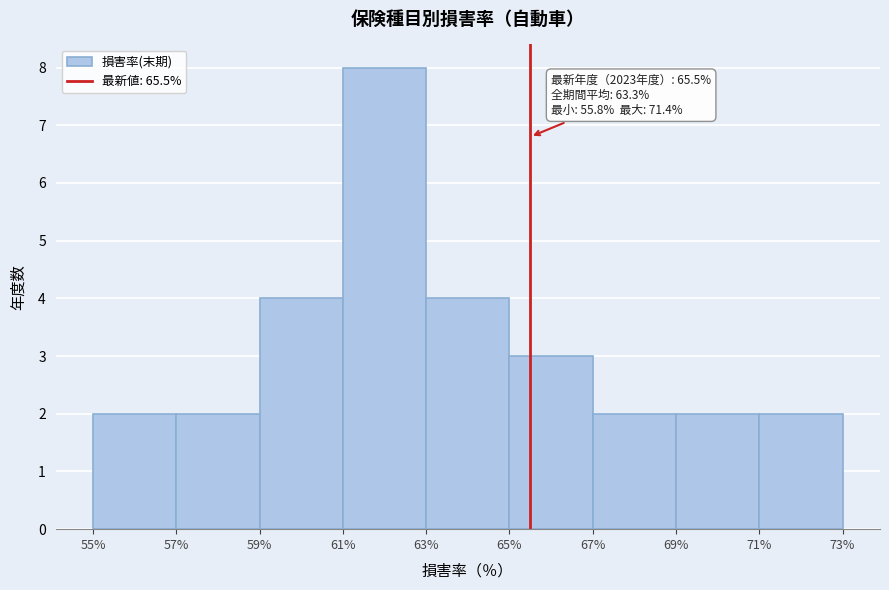

Over which range of the x-axis is the bar tallest?

61% to 63%